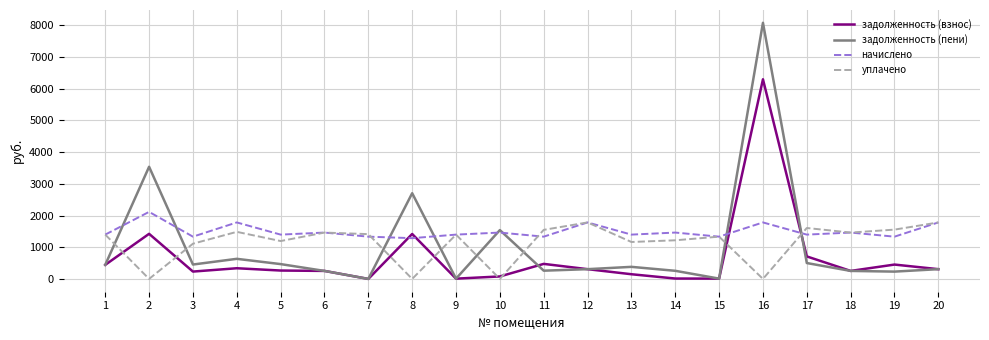

What is the highest value of the уплачено series?

1782.7